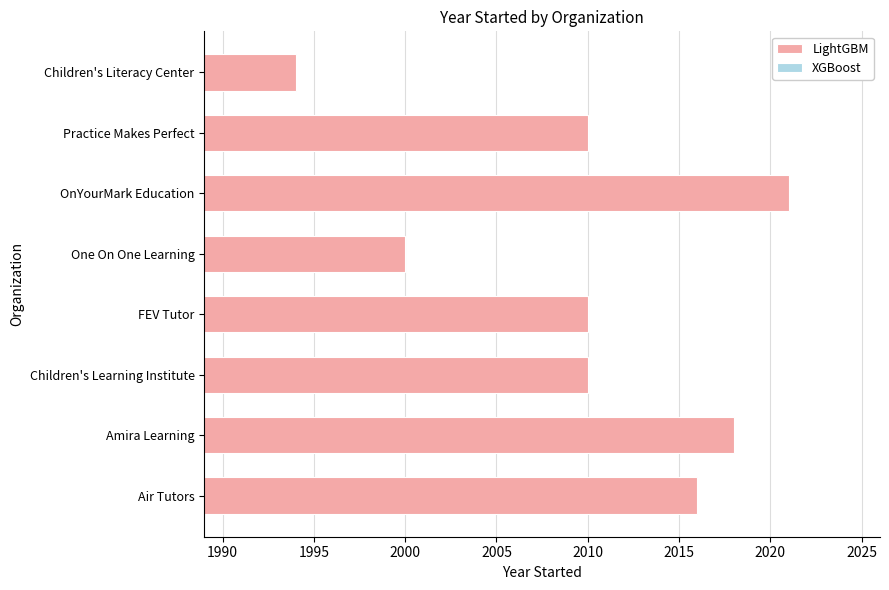

How many bars are there in total?

8